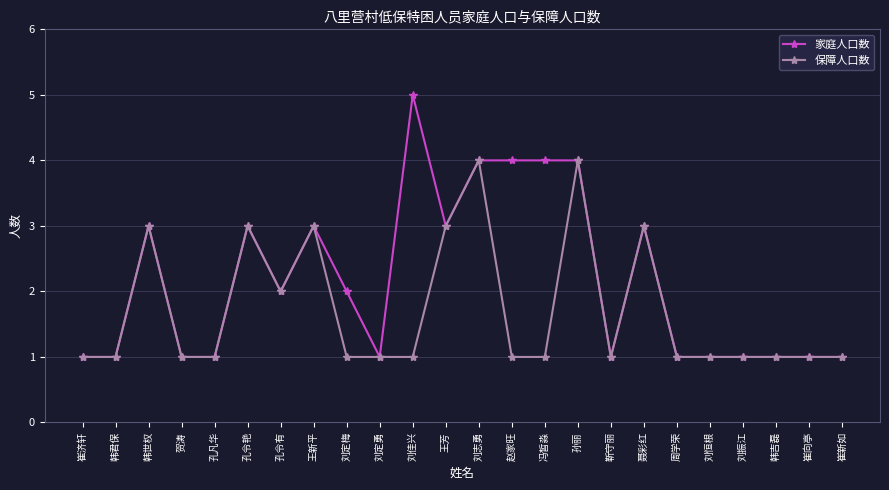

True or false: 家庭人口数 has a value of 2 at 刘定梅.

True